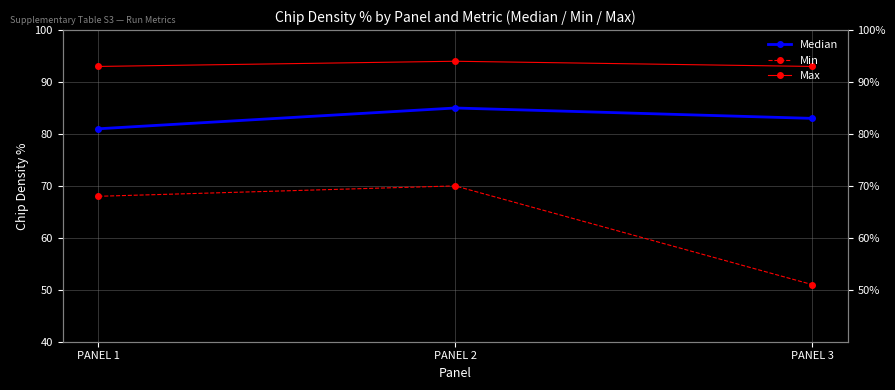

How many data points does each series have?

3